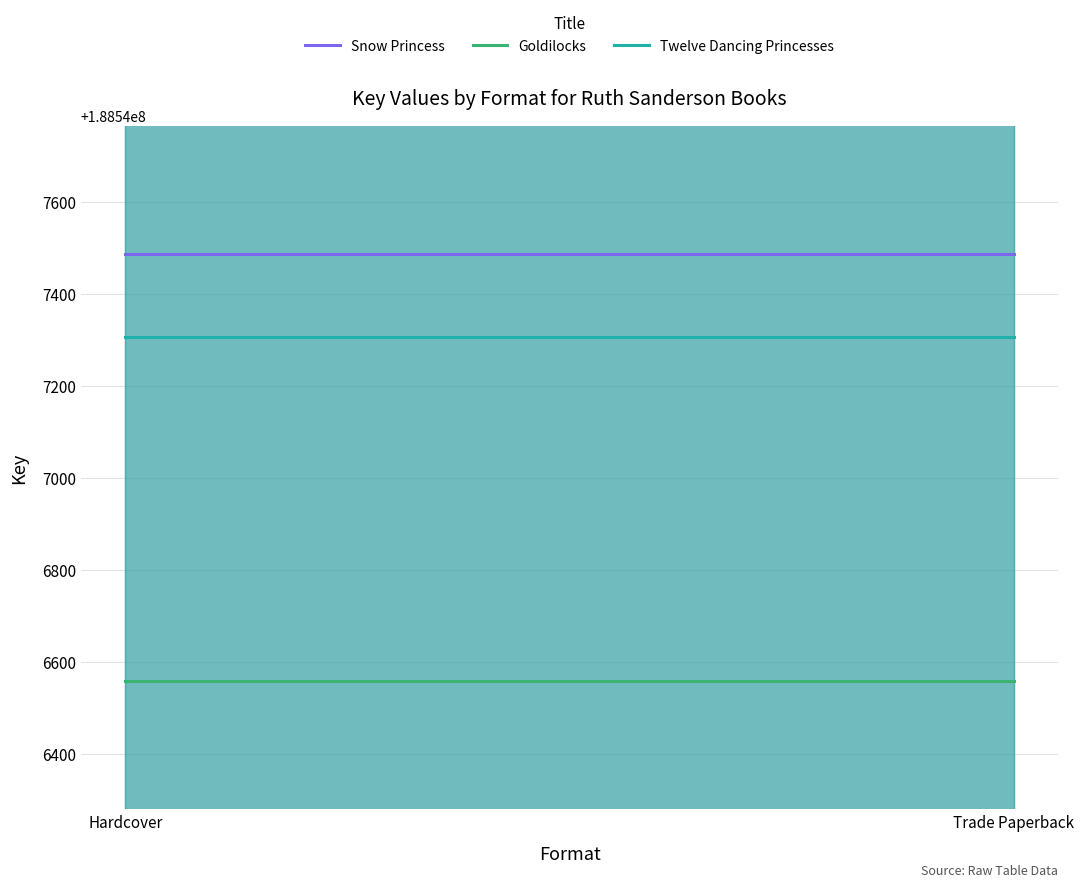

Reading left to right, extract all data points from this chart.

Snow Princess: 188547488	188547488
Goldilocks: 188546558	188546558
Twelve Dancing Princesses: 188547306	188547306